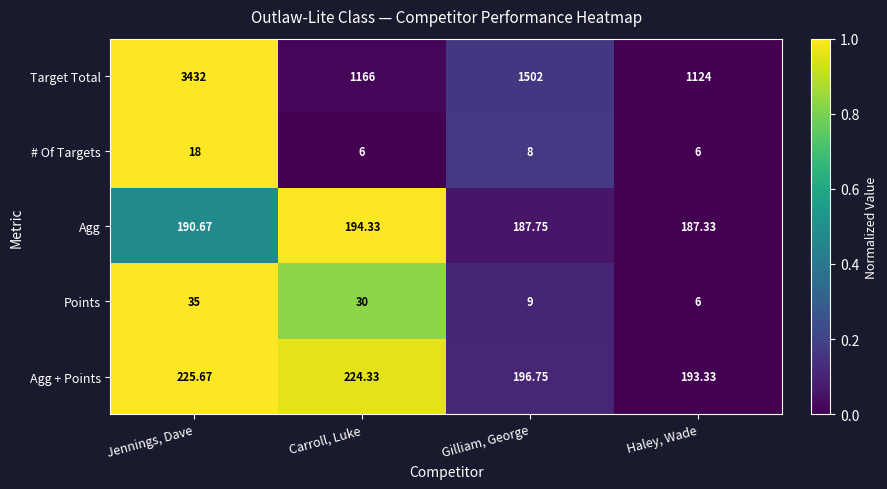

At which label does # Of Targets first exceed 8?

Jennings, Dave